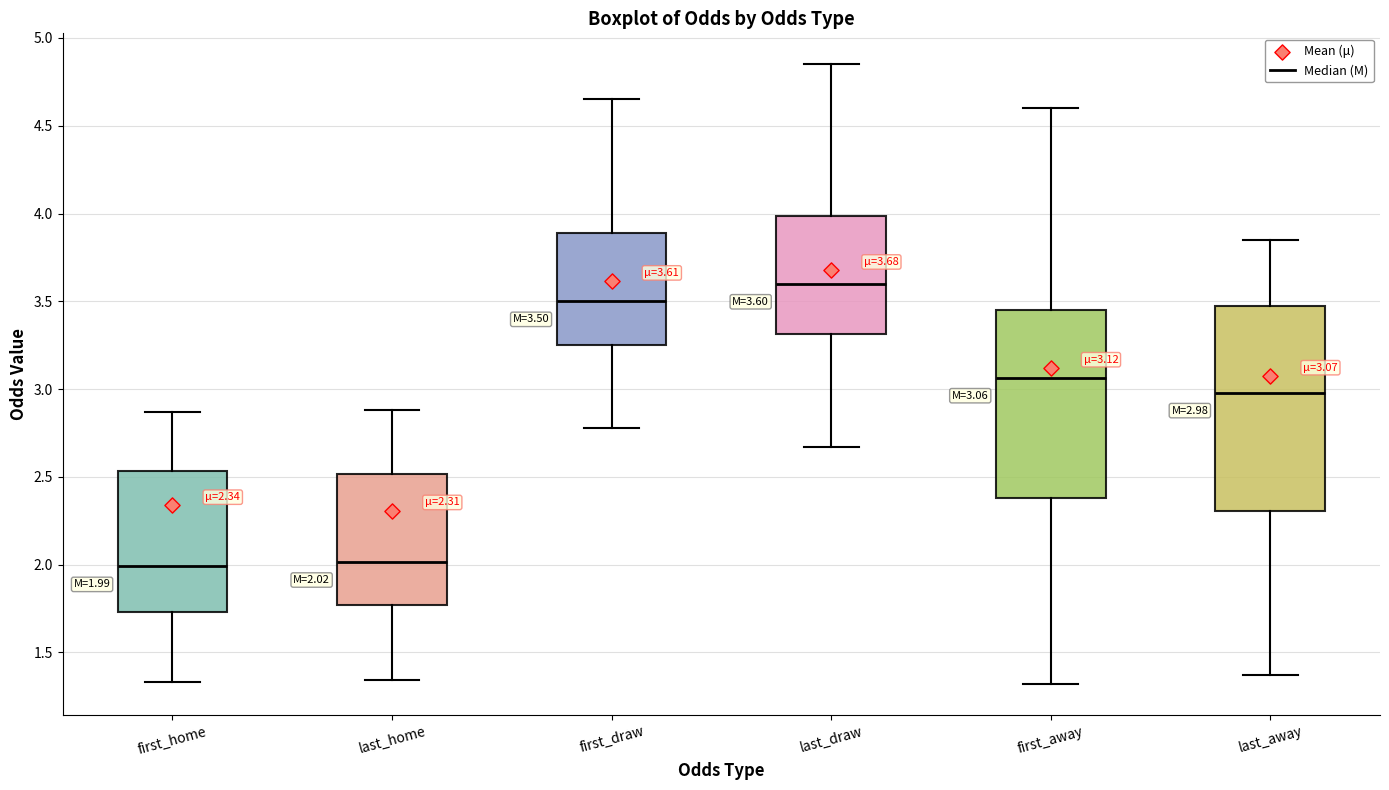

Which box's median line is the highest?

last_draw